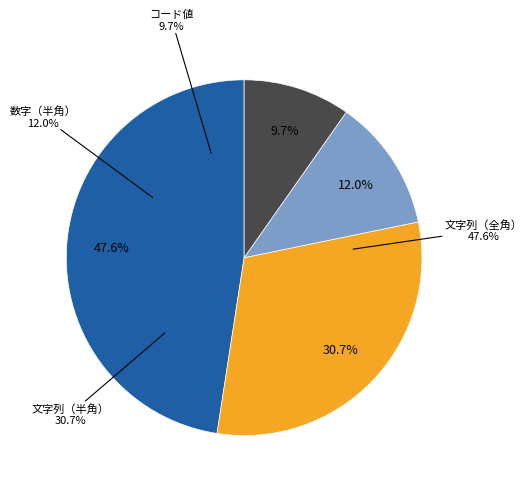

Do 数字（半角） and 文字列（半角） together represent more than half of the pie?

No